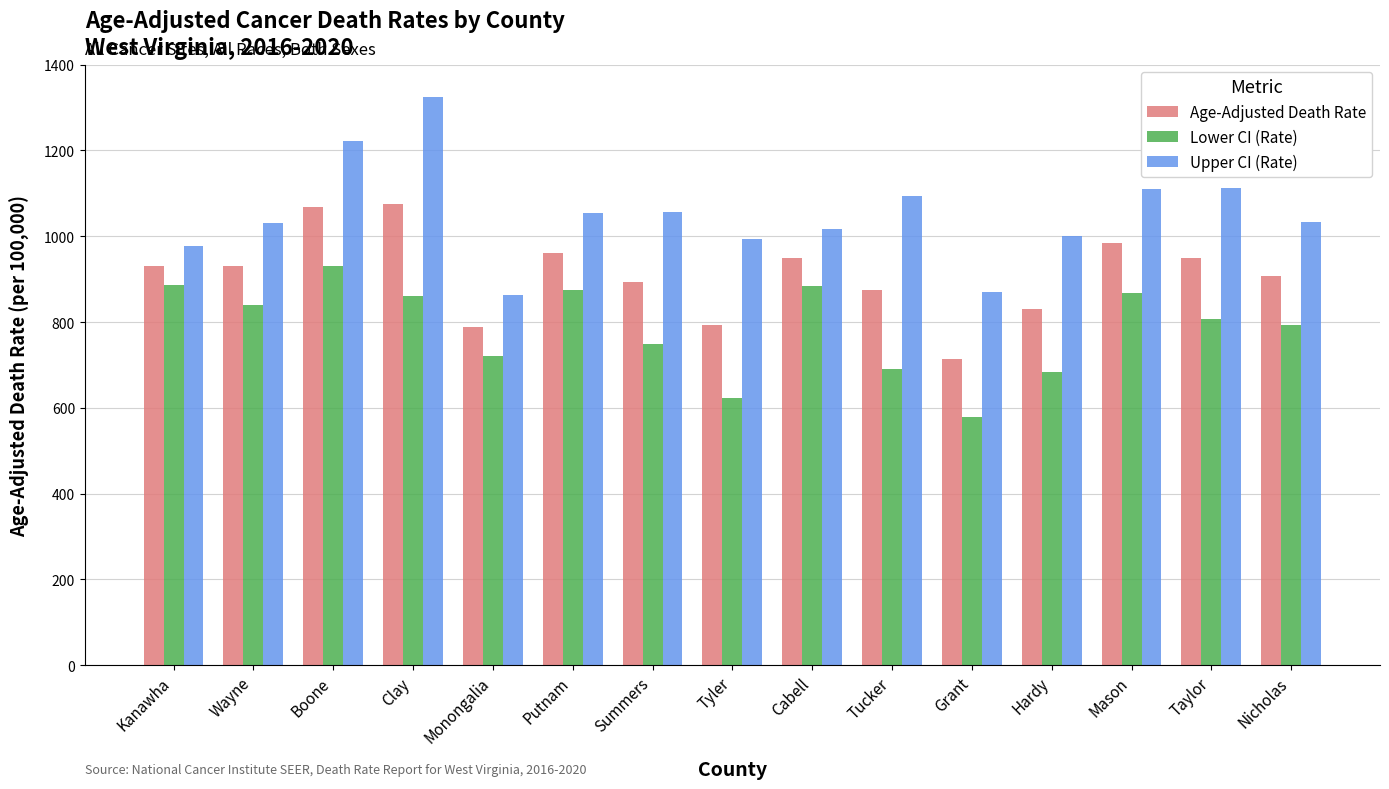

How many values in the Upper CI (Rate) series exceed 1032?

8